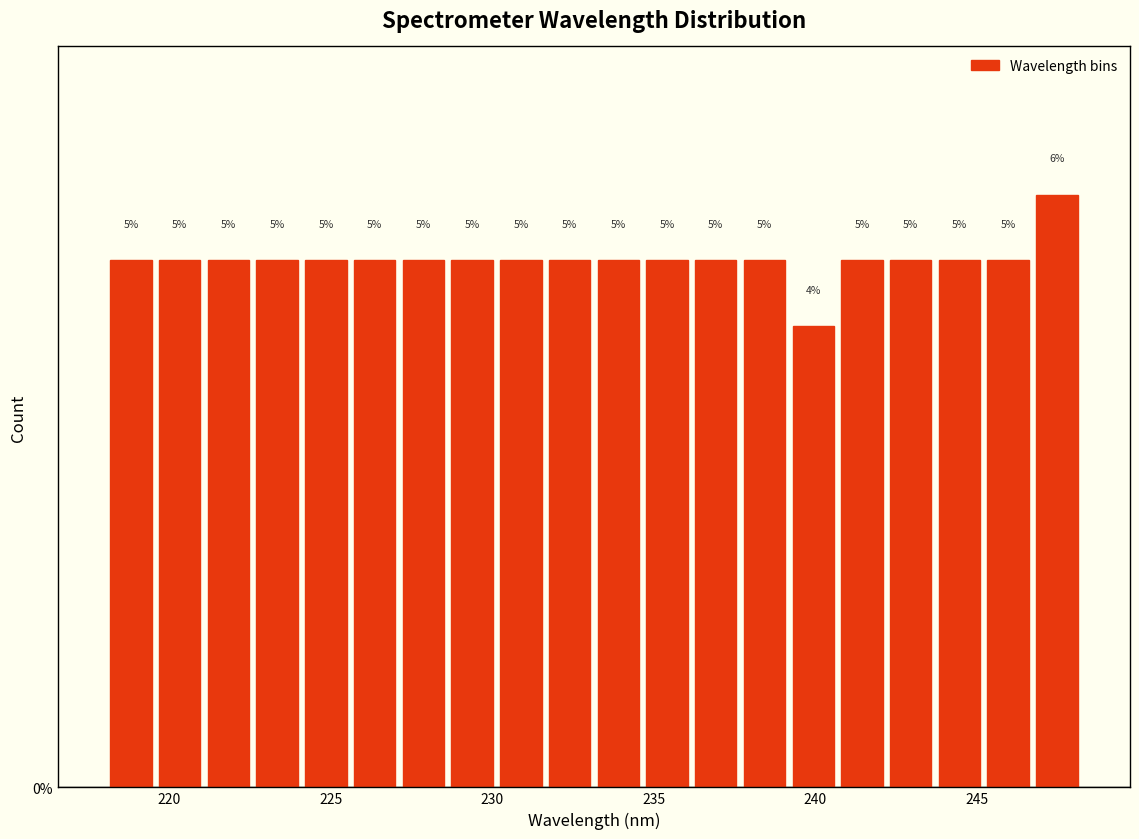

Read against the x-axis, roughly where is the centre of the tallest bar?

247.5